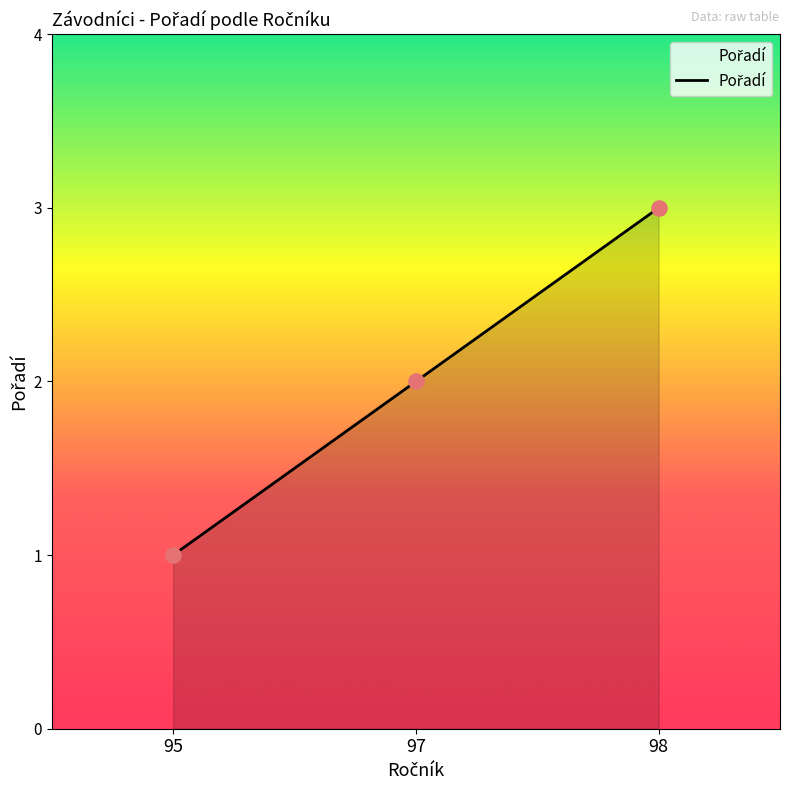

What is the change in value from 95 to 98?

+2